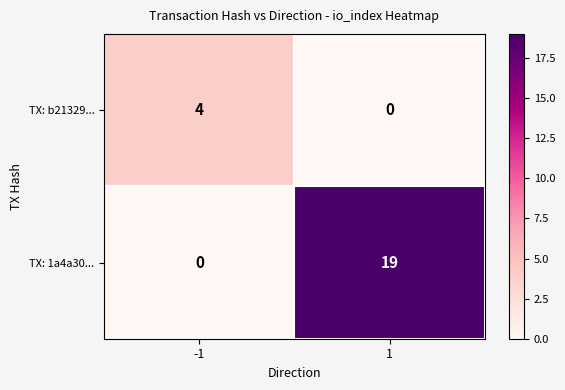

What is the maximum value for TX: 1a4a30...?

19